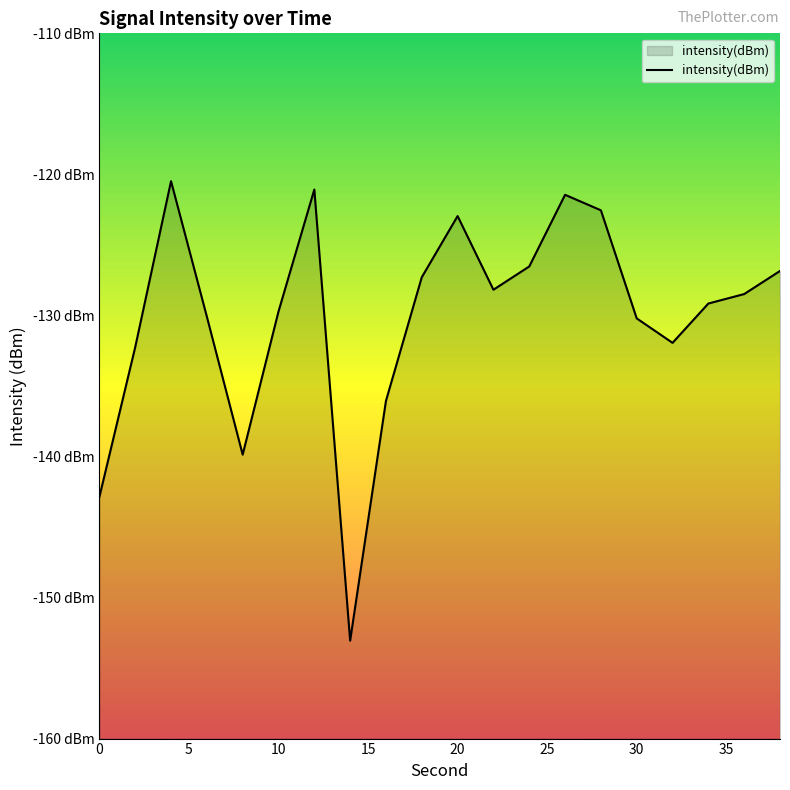

Does the chart display data point markers on the line(s)?

No